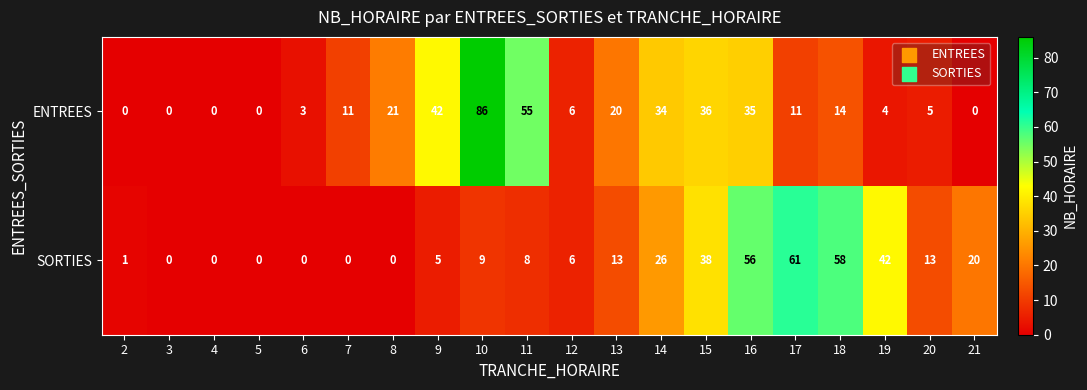

What is the total value across all series at 16?

91